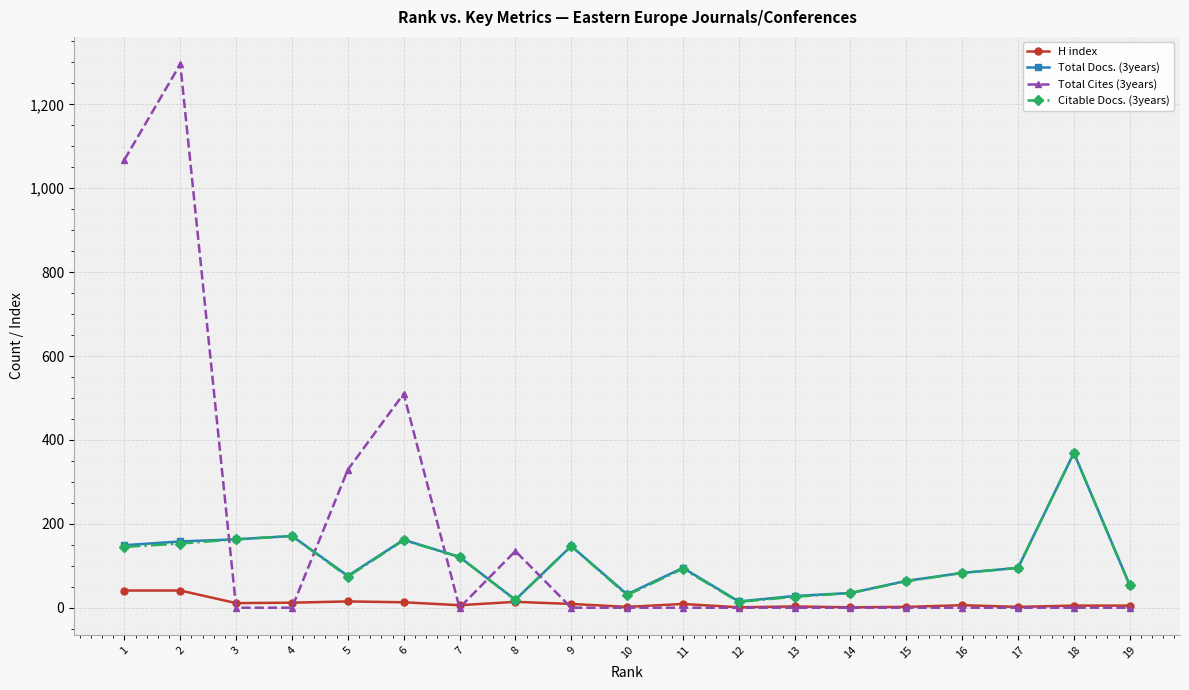

What is the sum of the Total Docs. (3years) values at 9 and 17?

242